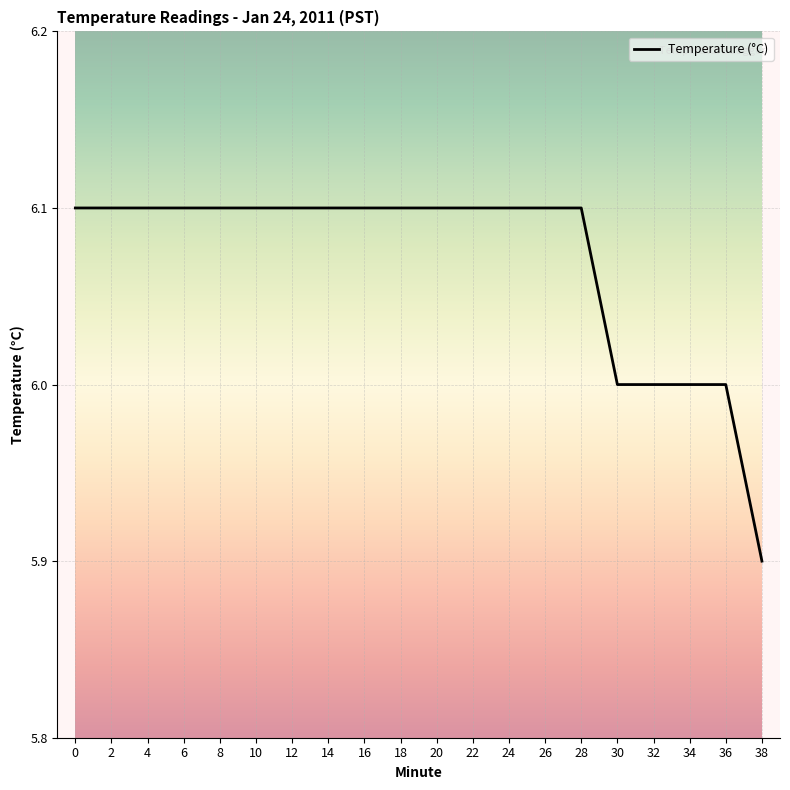

What is the smallest value displayed?

5.9